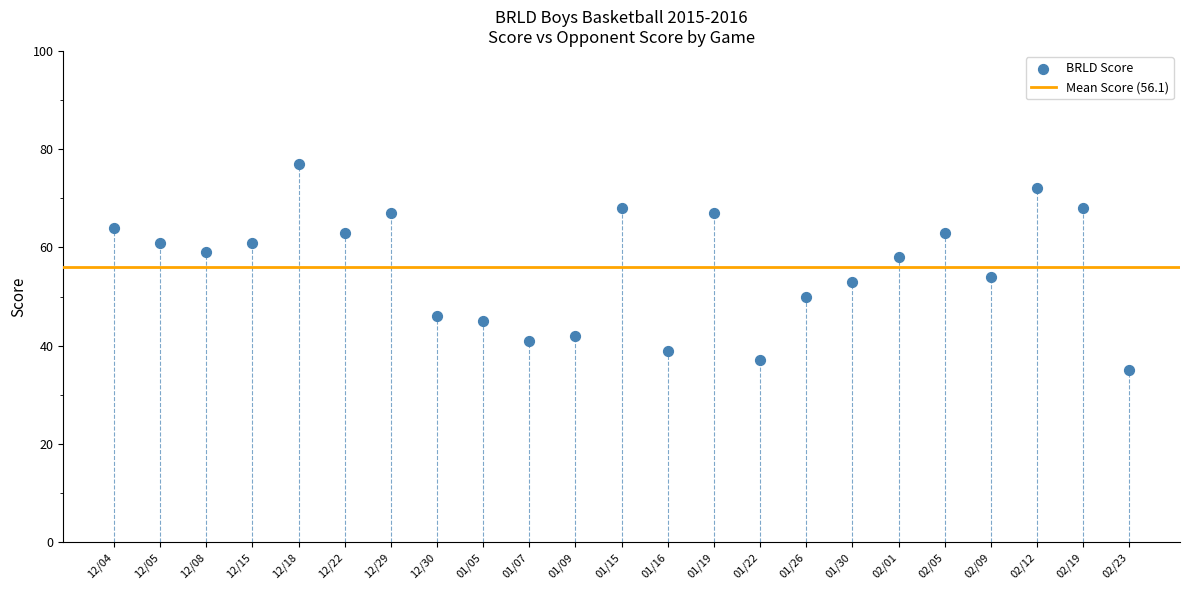

What is the range of Y values (max minus min)?

42